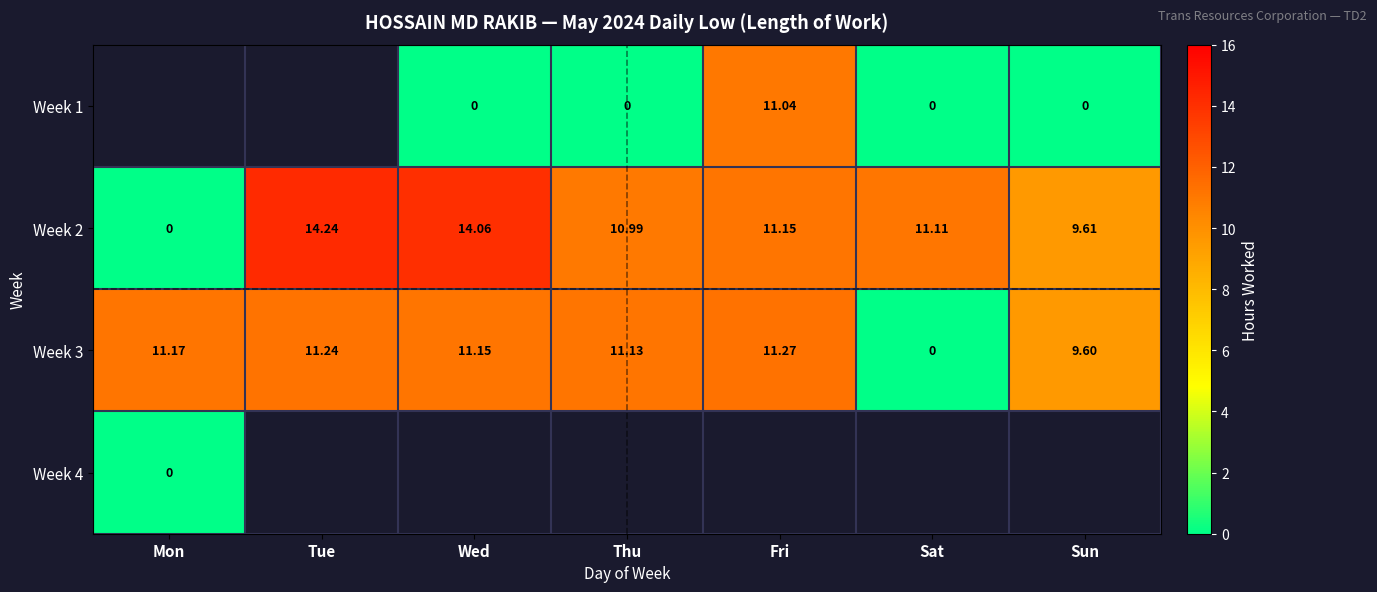

What is the average value of the Week 2 series?

10.2